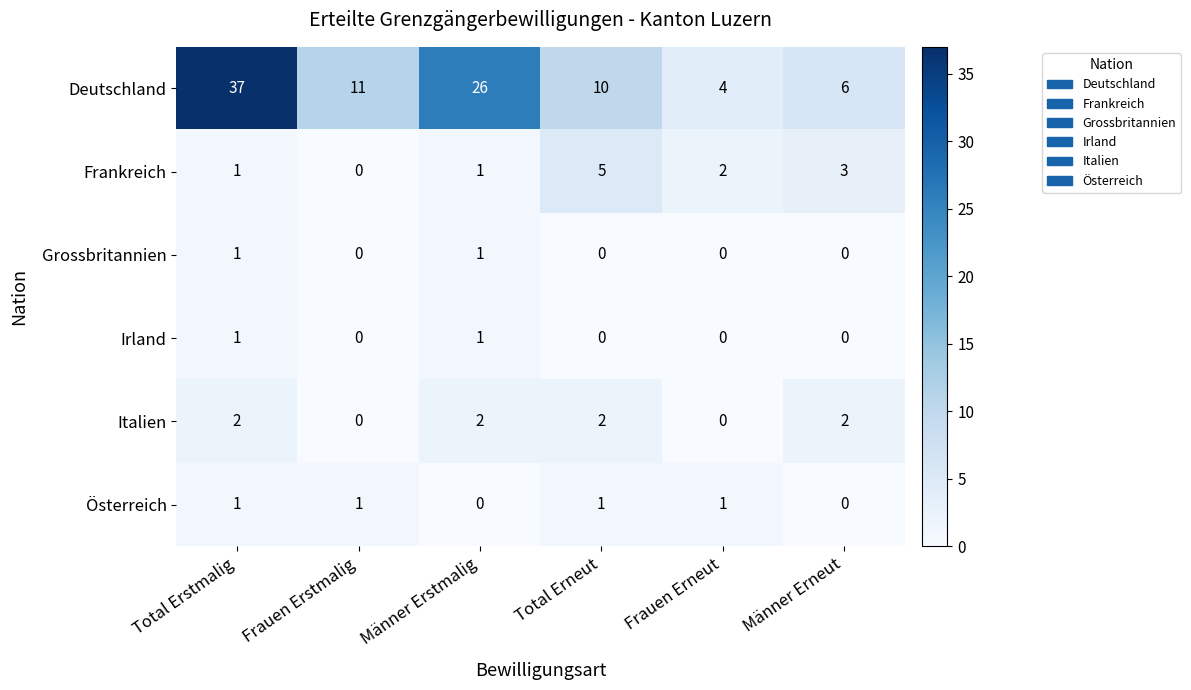

At which category is the sum across all series the highest?

Total Erstmalig